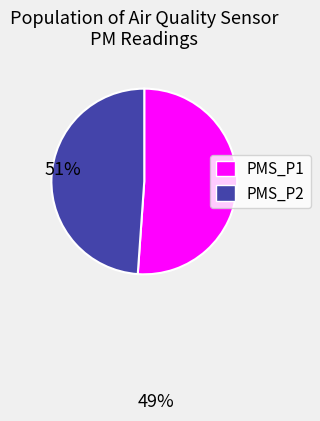

Which has a higher value, PMS_P1 or PMS_P2?

PMS_P1